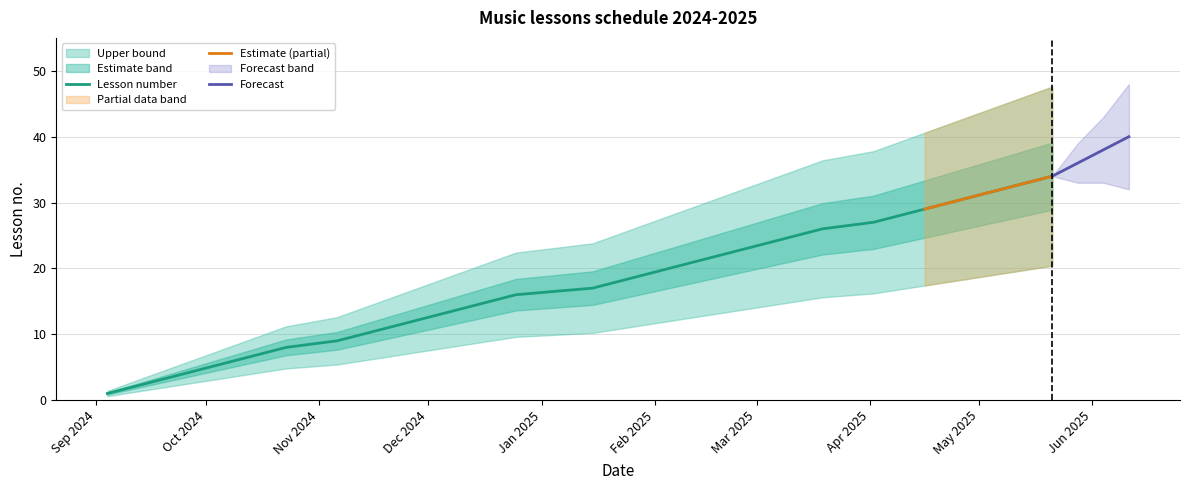

Count the number of categories in the chart.

34